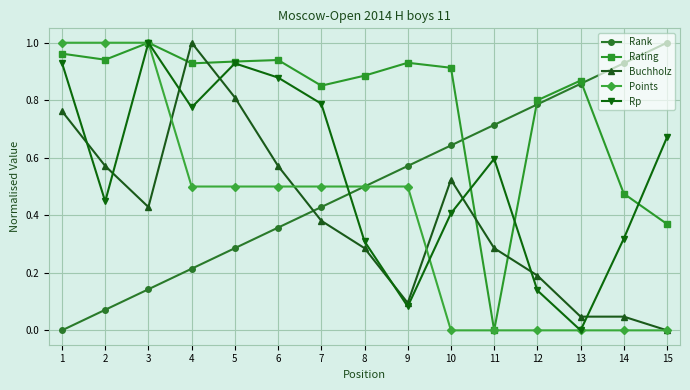

True or false: Buchholz and Rating cross at least once.

True